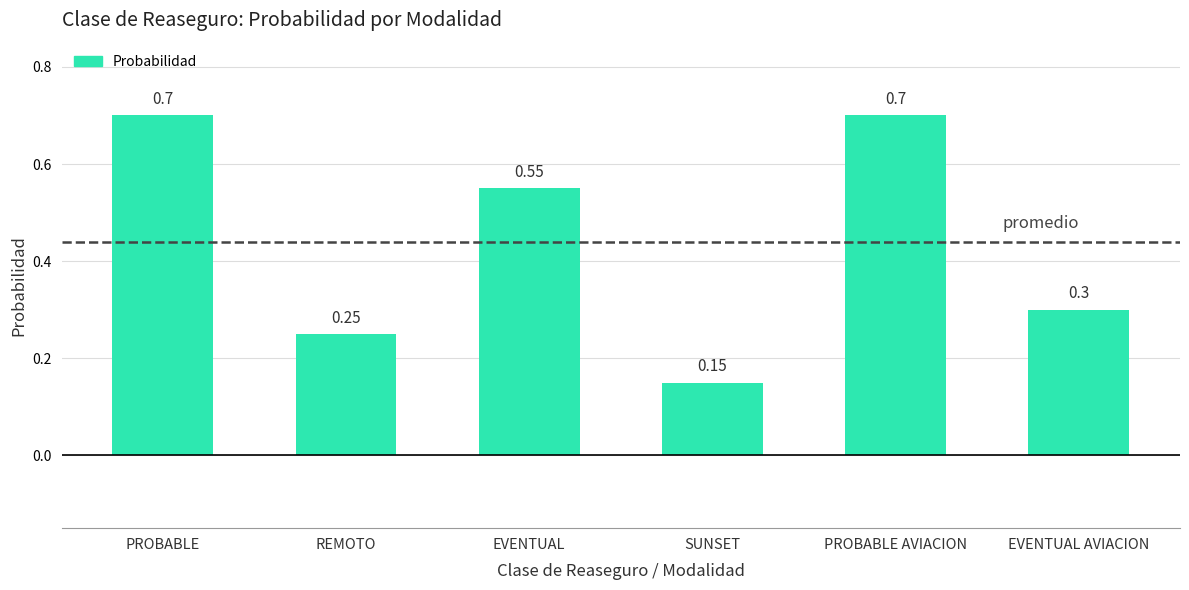

What position from the left is SUNSET?

4